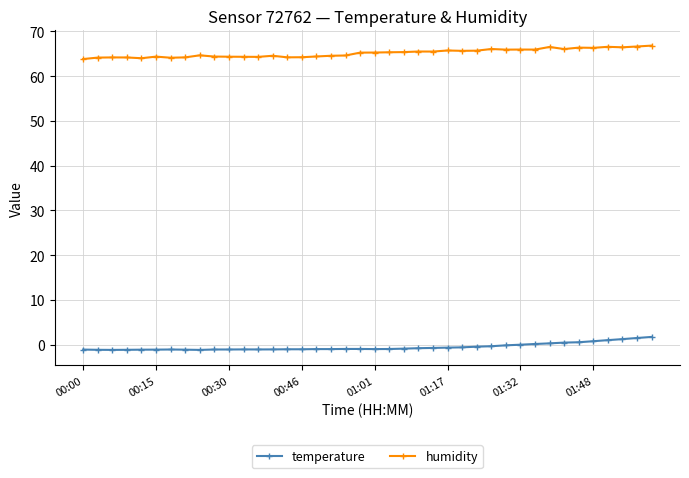

What is the average value of the temperature series?

-0.5